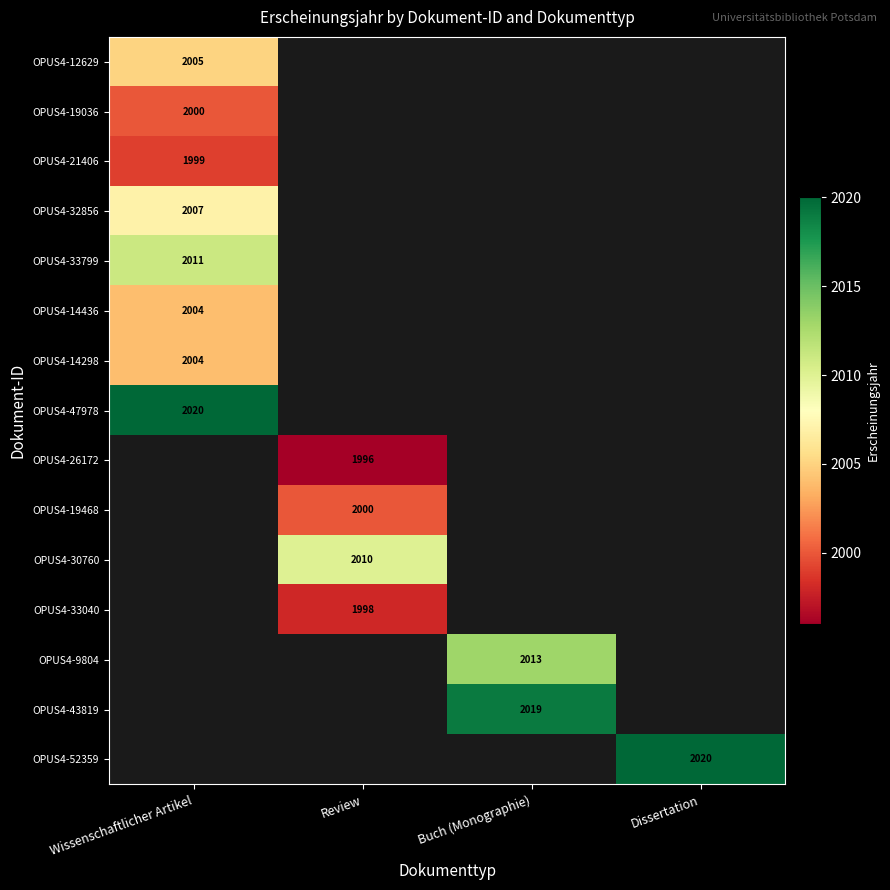

True or false: OPUS4-9804 has a value of 411 at Buch (Monographie).

False